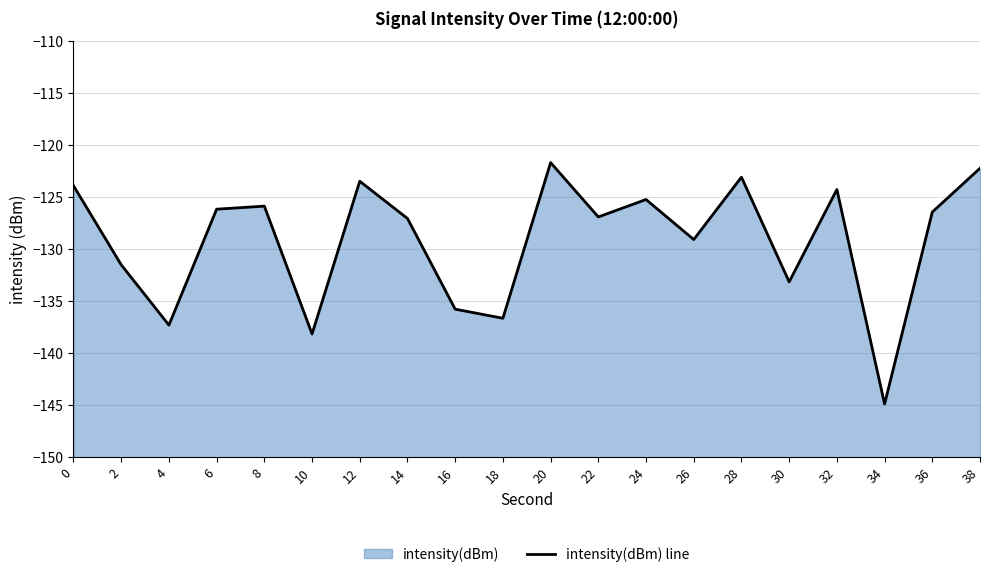

How many distinct data groups are displayed?

1